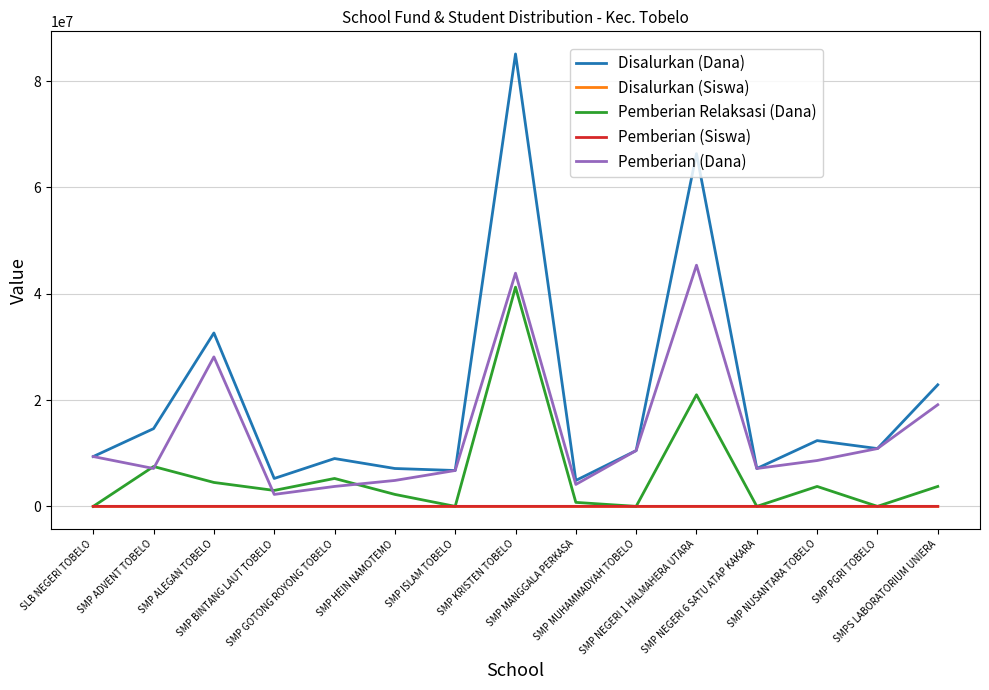

What is the total value across all series at SMP NEGERI 1 HALMAHERA UTARA?

132750190